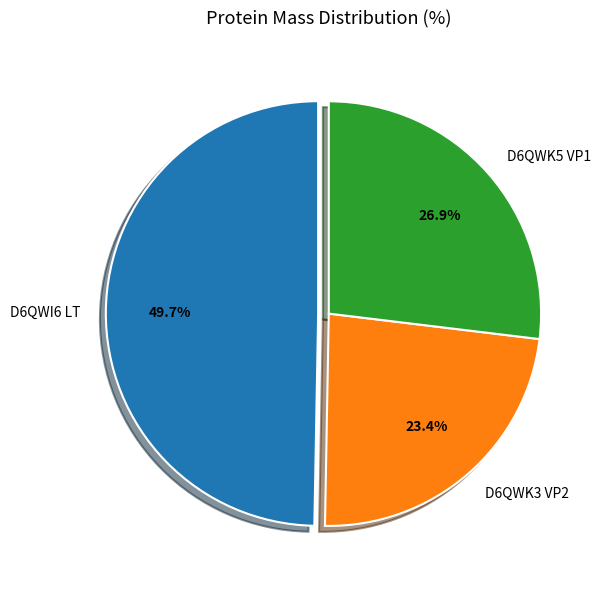

How many slices are in this pie chart?

3